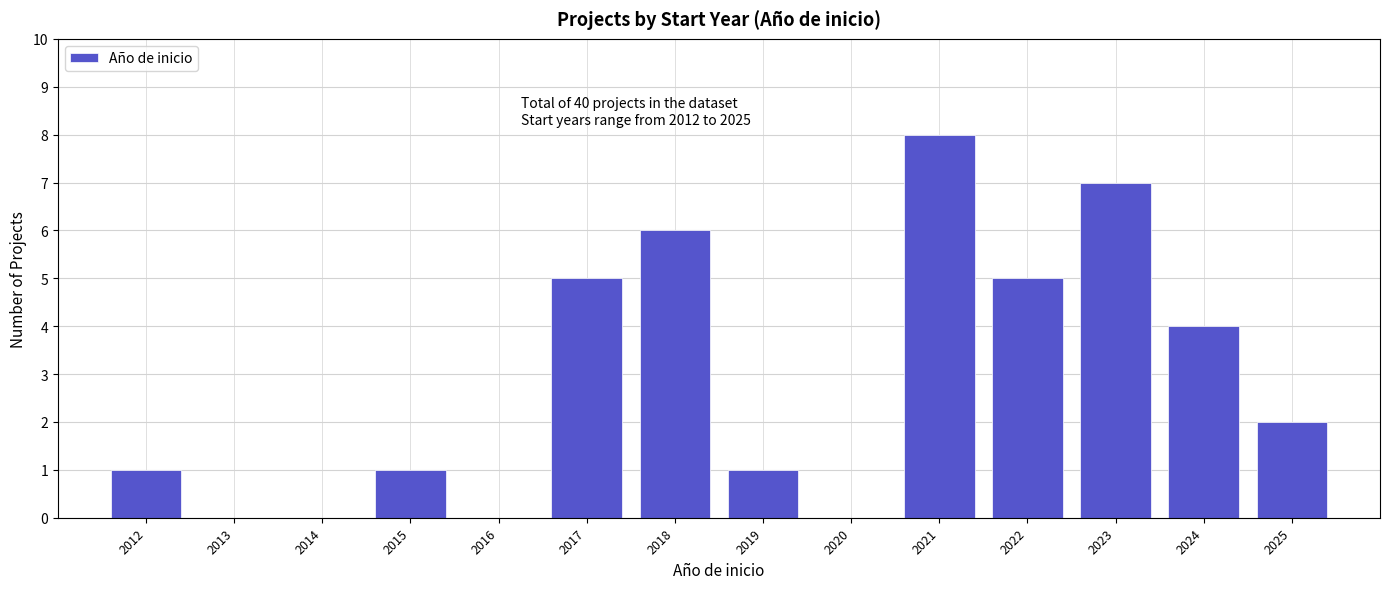

Reading left to right, list all the values displayed in this chart.

2012=1	2013=0	2014=0	2015=1	2016=0	2017=5	2018=6	2019=1	2020=0	2021=8	2022=5	2023=7	2024=4	2025=2